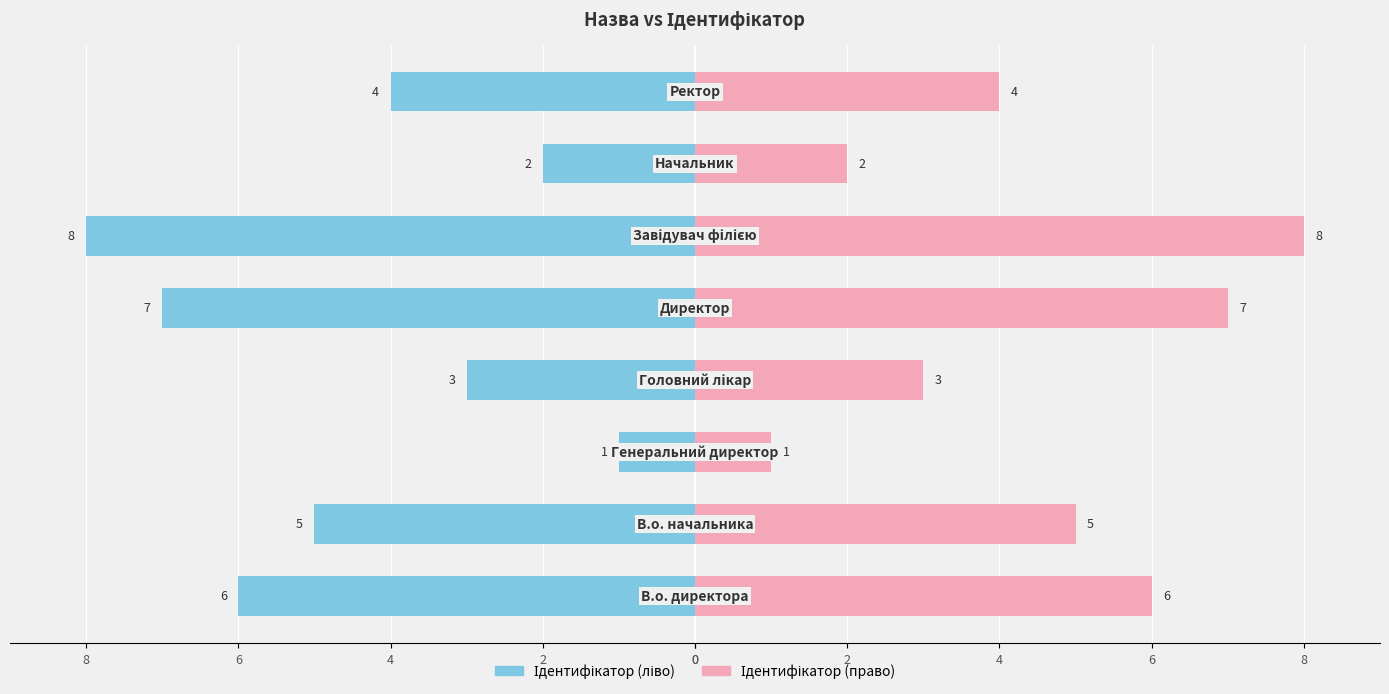

List the series in order of their overall mean, lowest first.

Ідентифікатор (ліво), Ідентифікатор (право)